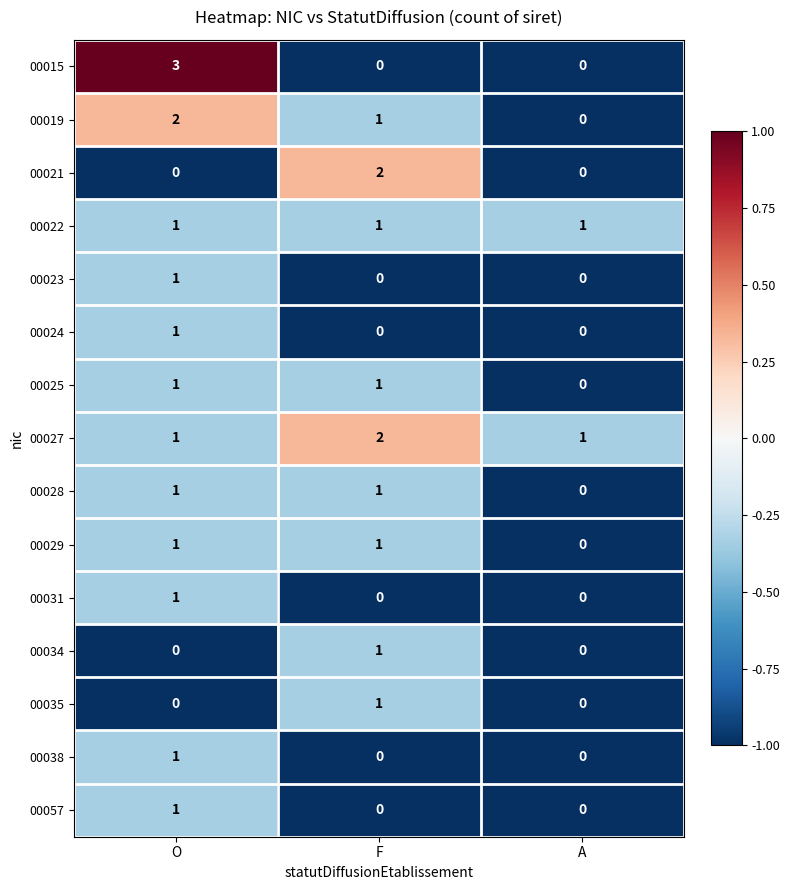

At how many categories does at least one series exceed 0?

3